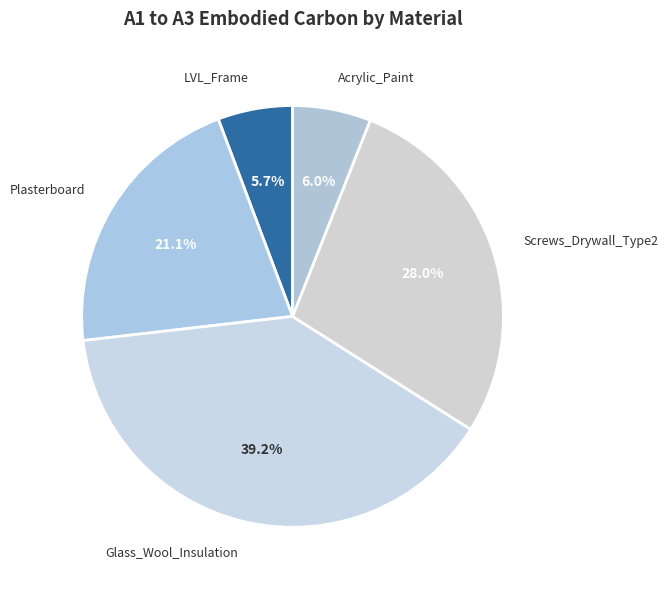

What is the total percentage of LVL_Frame and Screws_Drywall_Type2?

33.7%